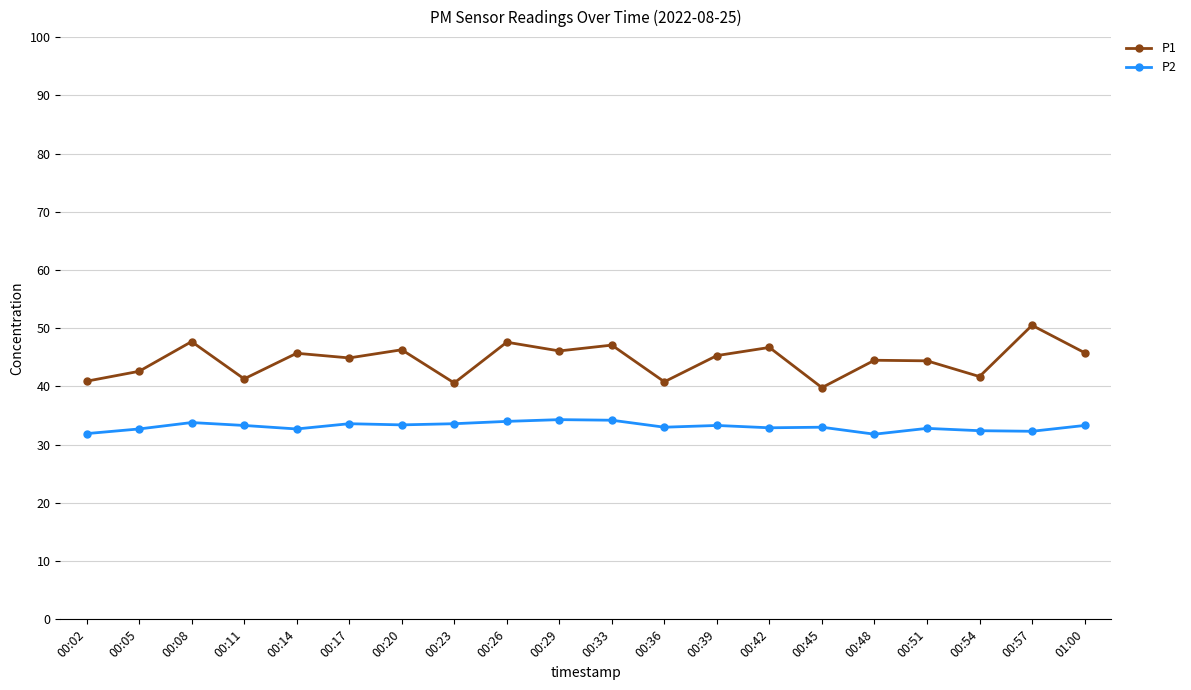

What is the lowest value of the P1 series?

39.8